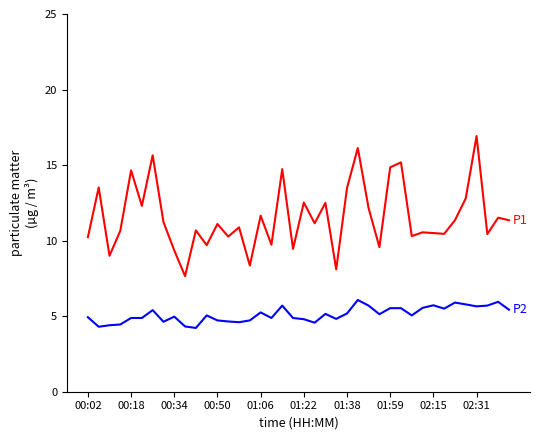

How many lines are shown in the chart?

2